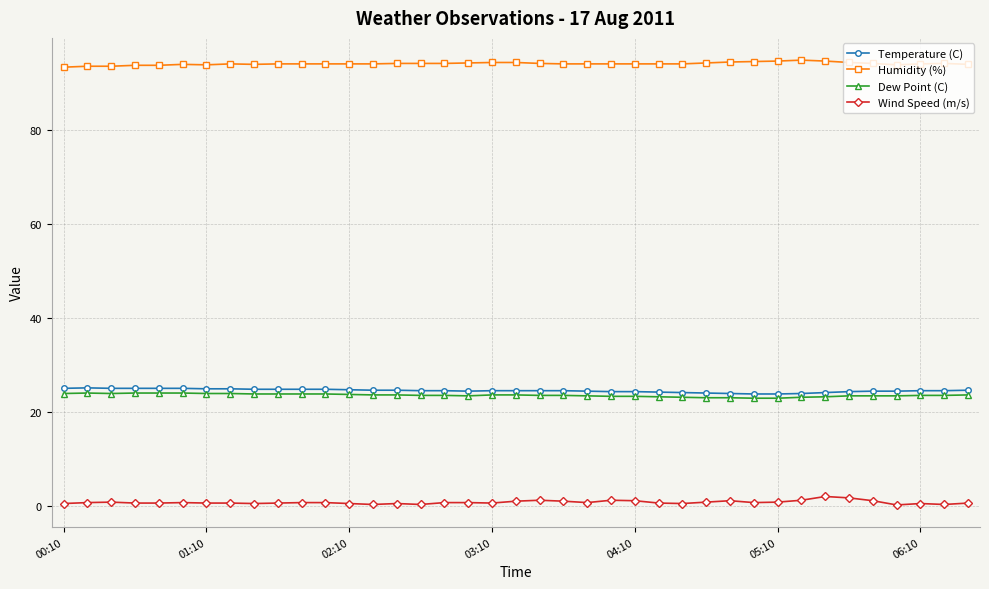

True or false: Dew Point (C) and Wind Speed (m/s) cross at least once.

False